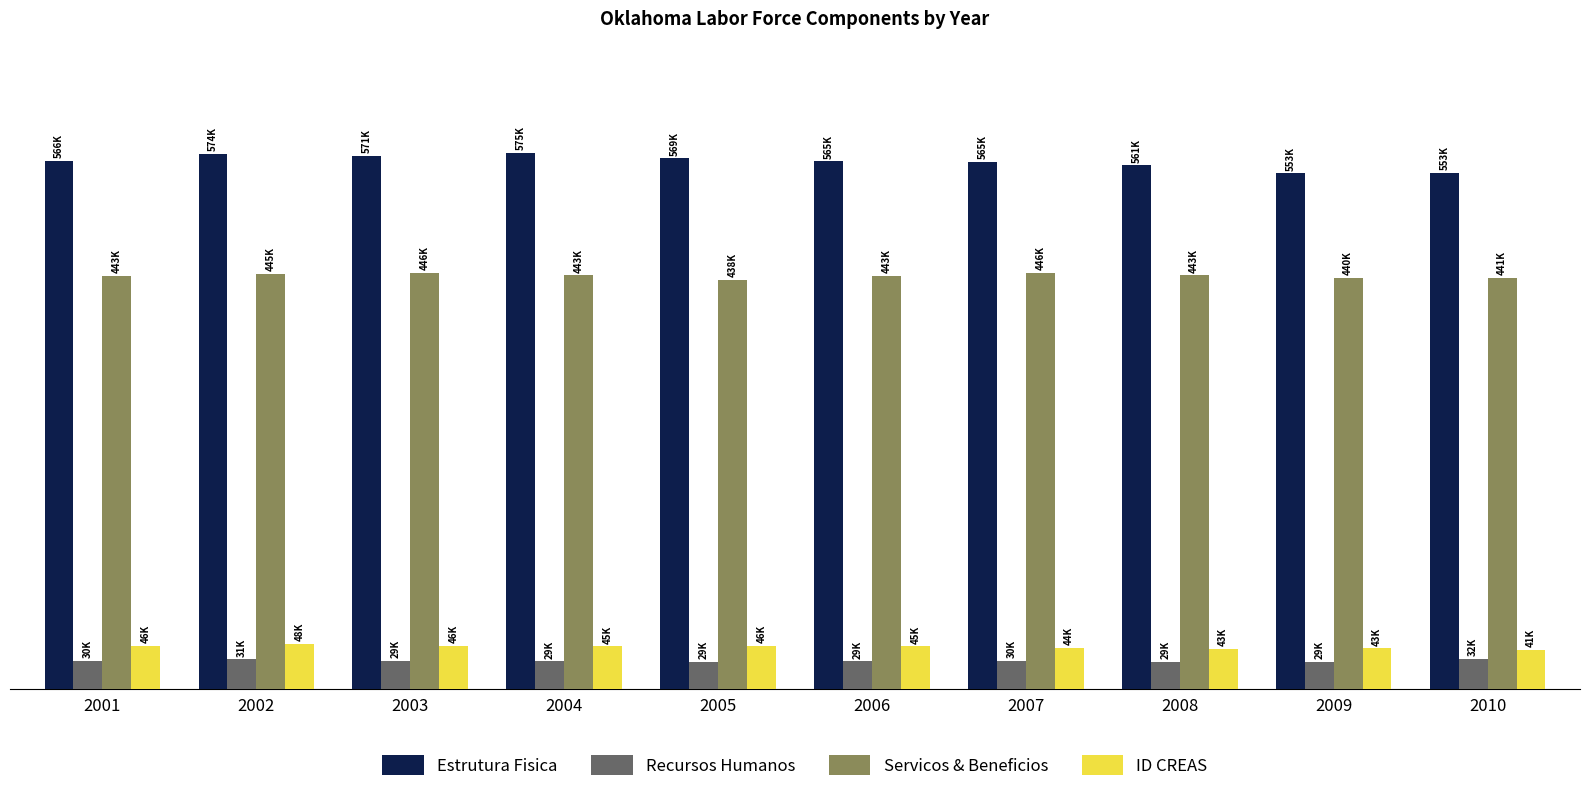

Between 2006 and 2008, which series saw the biggest shift?

Estrutura Fisica